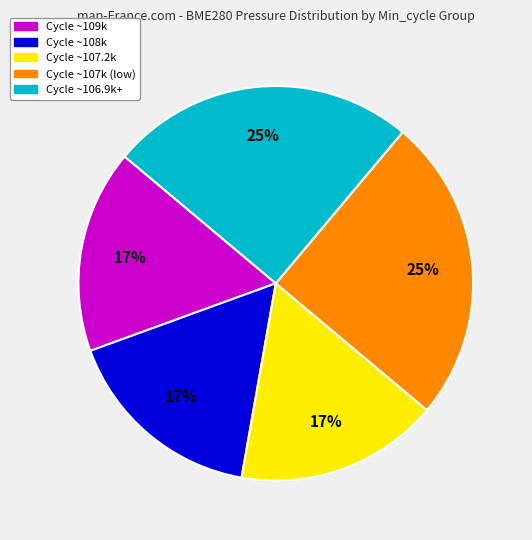

Does any single category account for the majority?

No